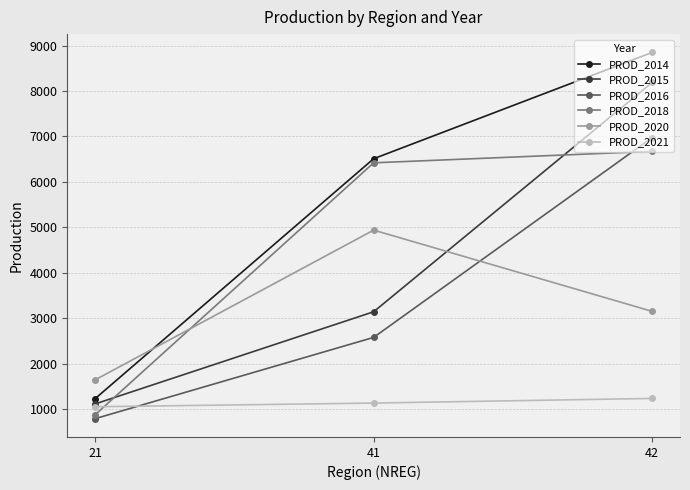

The value of PROD_2020 at 42 is 3153. True or false?

True